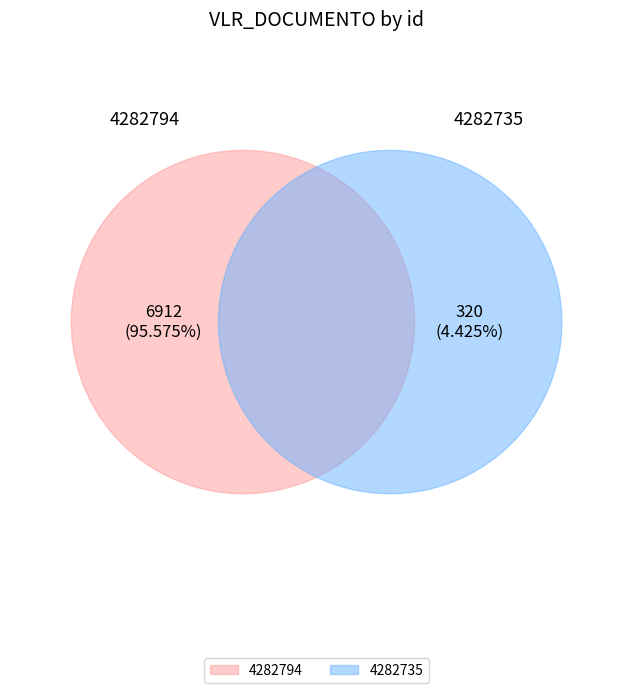

Rank the categories by value from lowest to highest.

4282735, 4282794